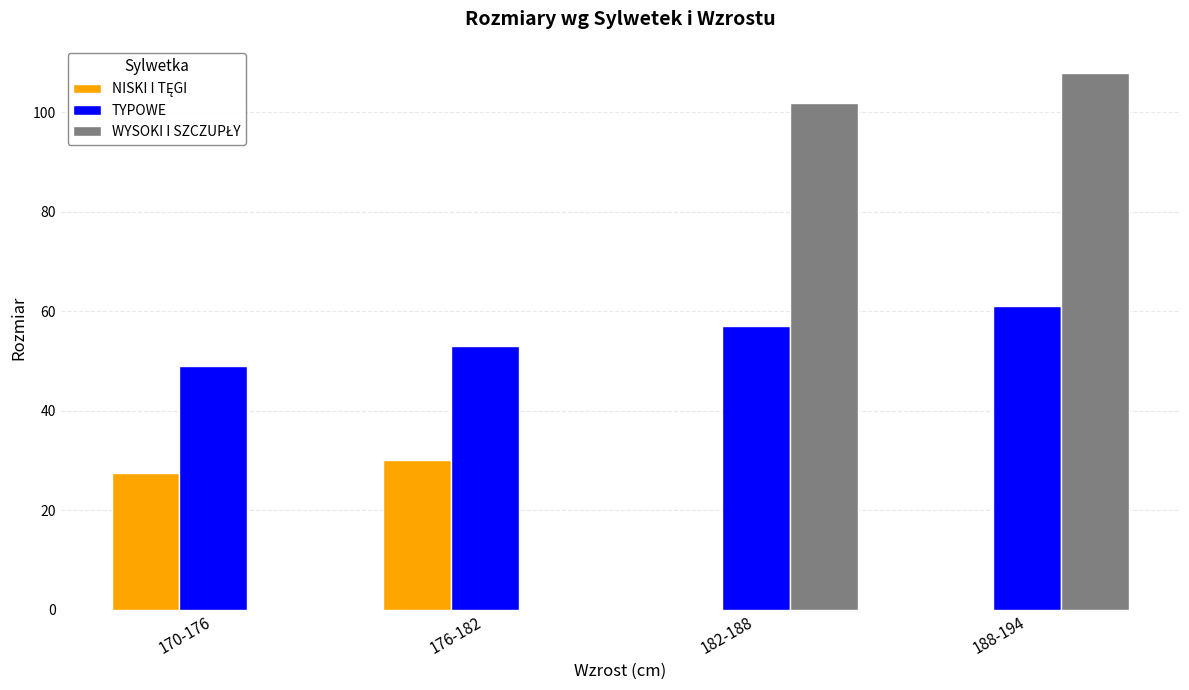

What is the maximum value for TYPOWE?

61.0